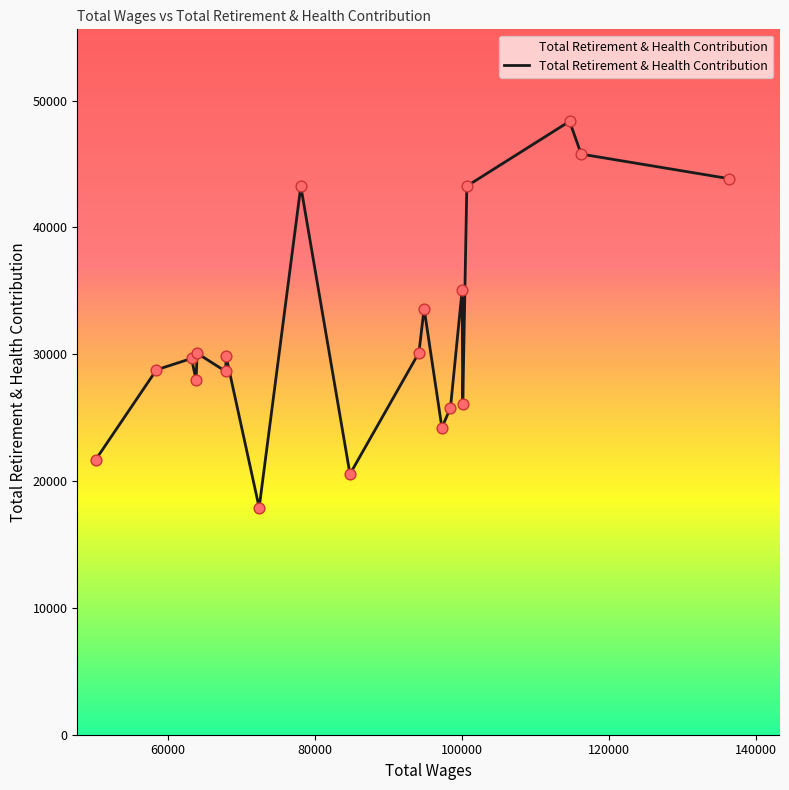

What is the greatest value displayed?

48358